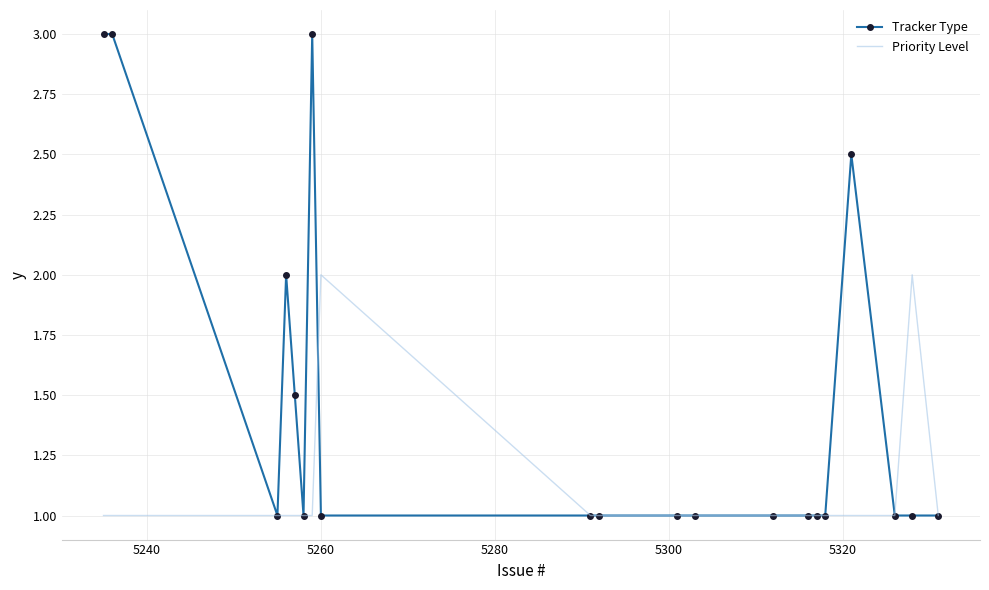

Which series has the largest range (max minus min)?

Tracker Type